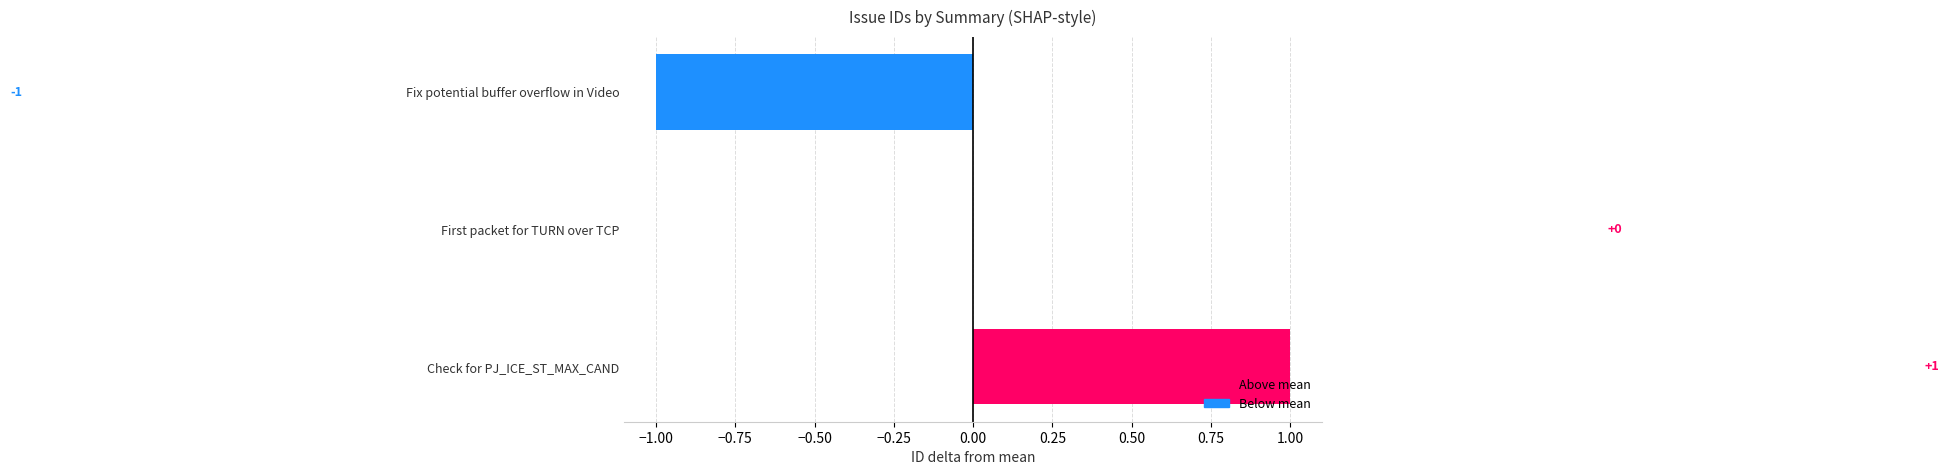

What is the maximum value shown in the chart?

1